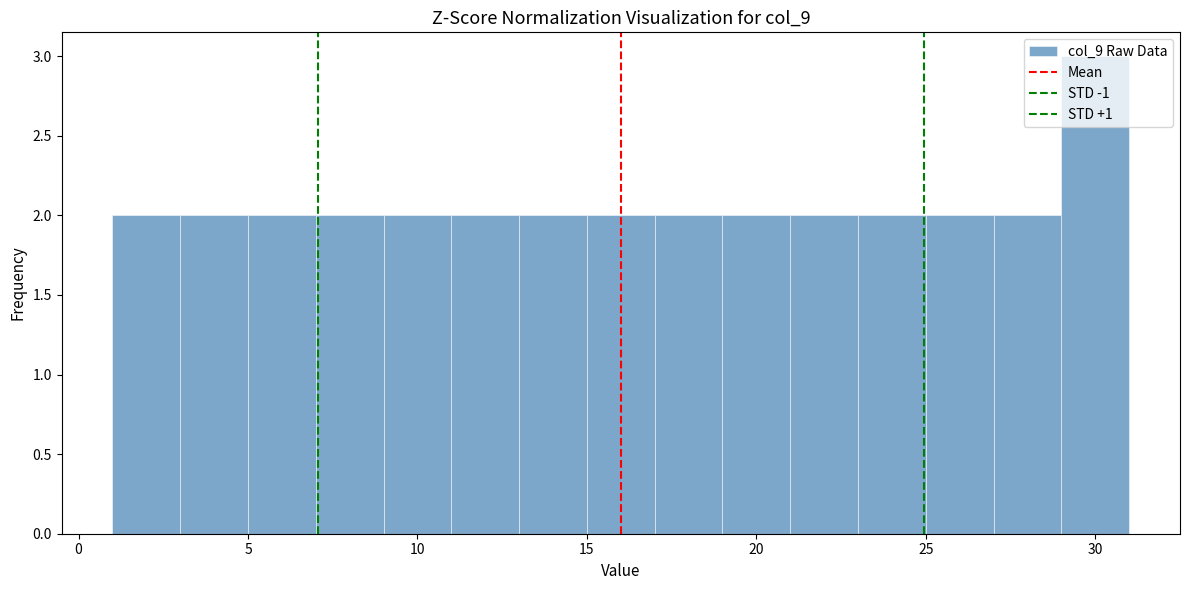

Reading left to right, transcribe this chart: for each bar, give the range it covers on the x-axis and its height. The values are not printed on the chart, so give them approximately, as read against the axis.

1 to 3: 2
3 to 5: 2
5 to 7: 2
7 to 9: 2
9 to 11: 2
11 to 13: 2
13 to 15: 2
15 to 17: 2
17 to 19: 2
19 to 21: 2
21 to 23: 2
23 to 25: 2
25 to 27: 2
27 to 29: 2
29 to 31: 3